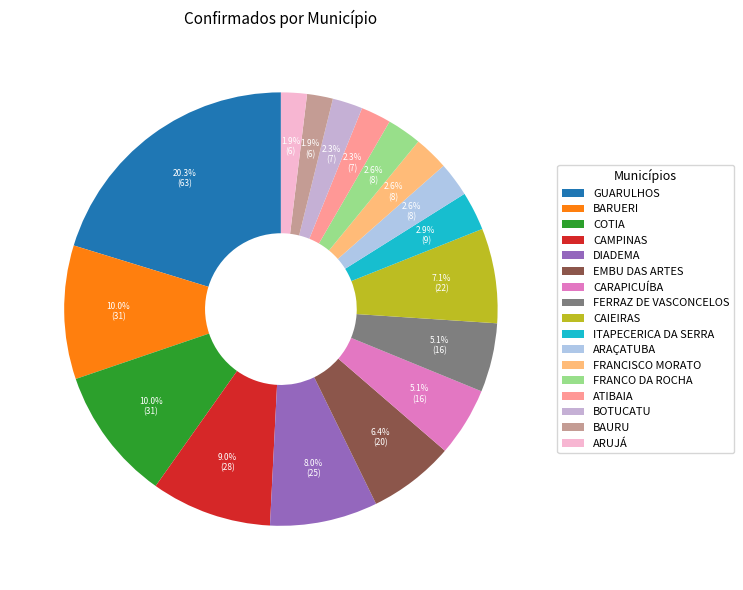

Is there a majority slice in this chart?

No